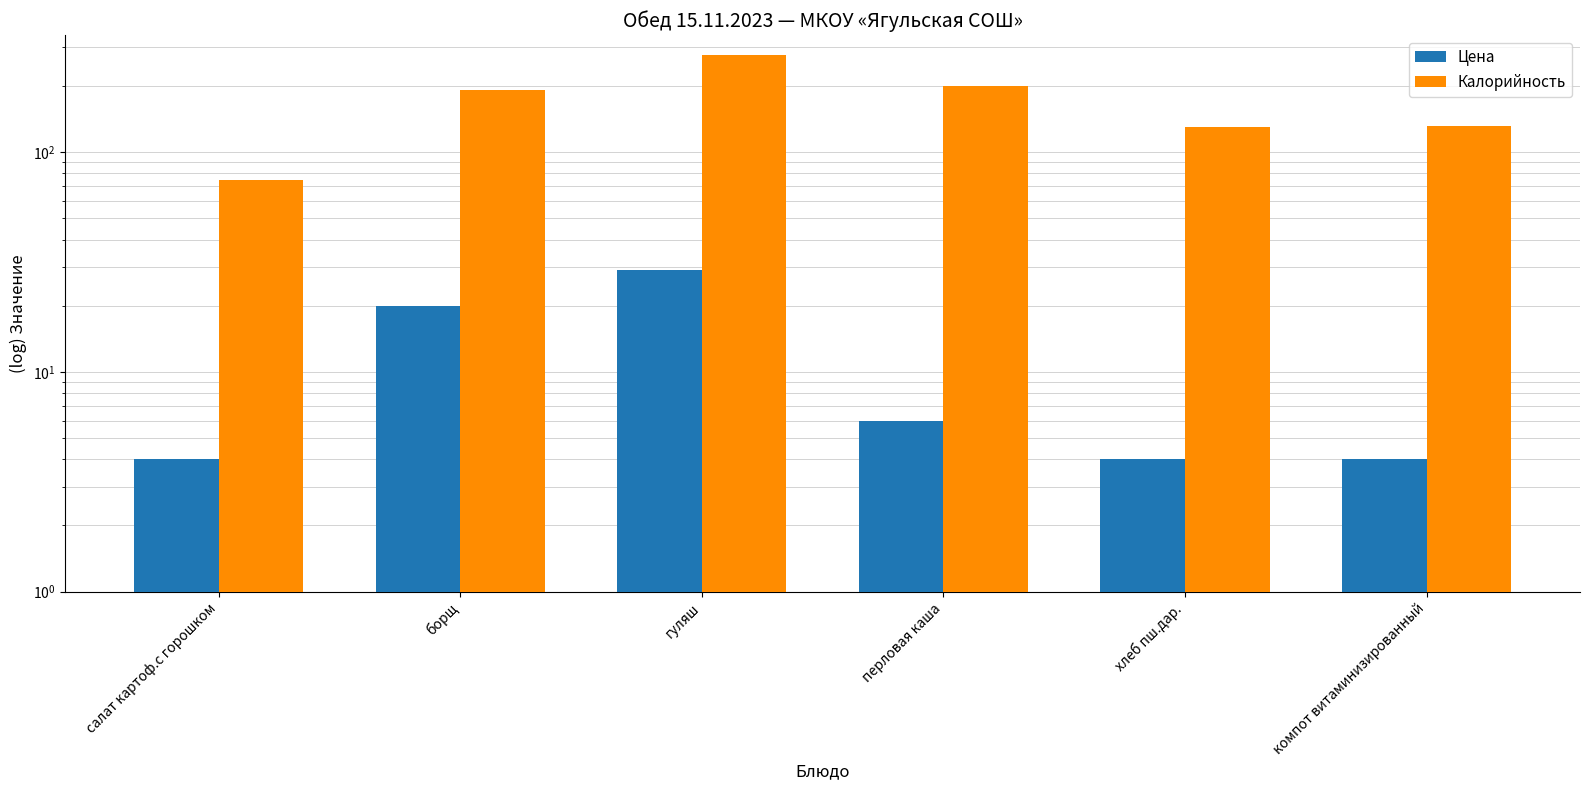

Rank the categories by Цена value from lowest to highest.

салат картоф.с горошком, хлеб пш.дар., компот витаминизированный, перловая каша, борщ, гуляш